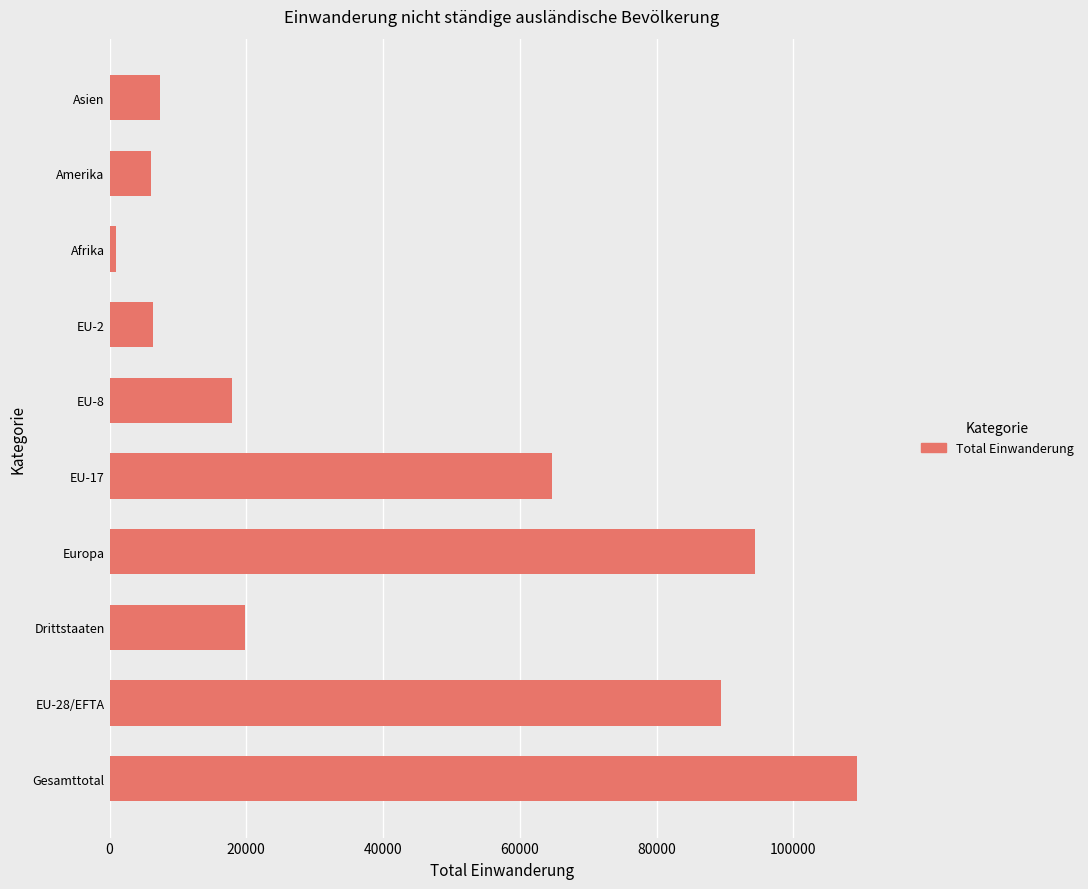

The value at Asien is 7451. True or false?

True